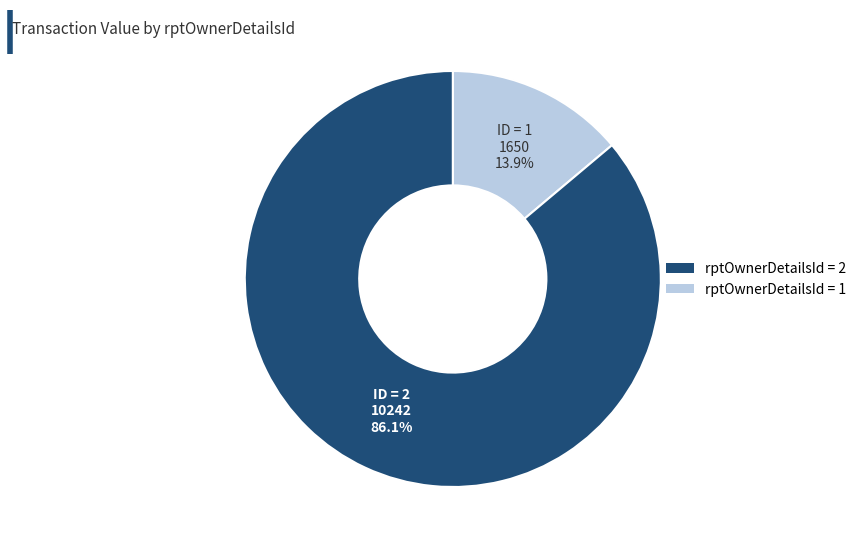

Does any single category account for the majority?

Yes